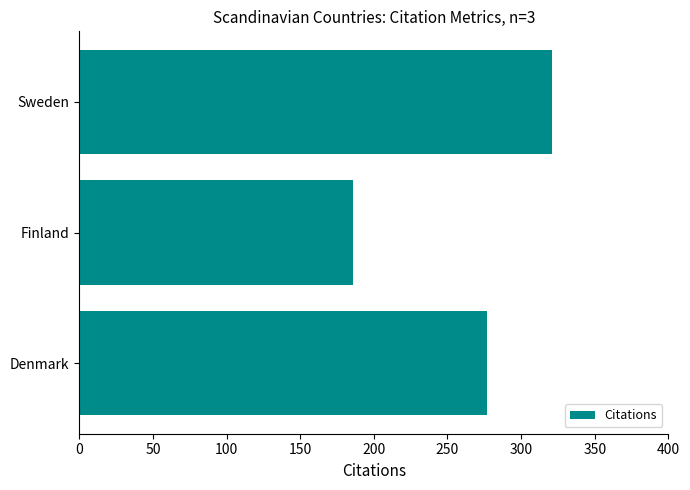

What is the minimum value shown in the chart?

186